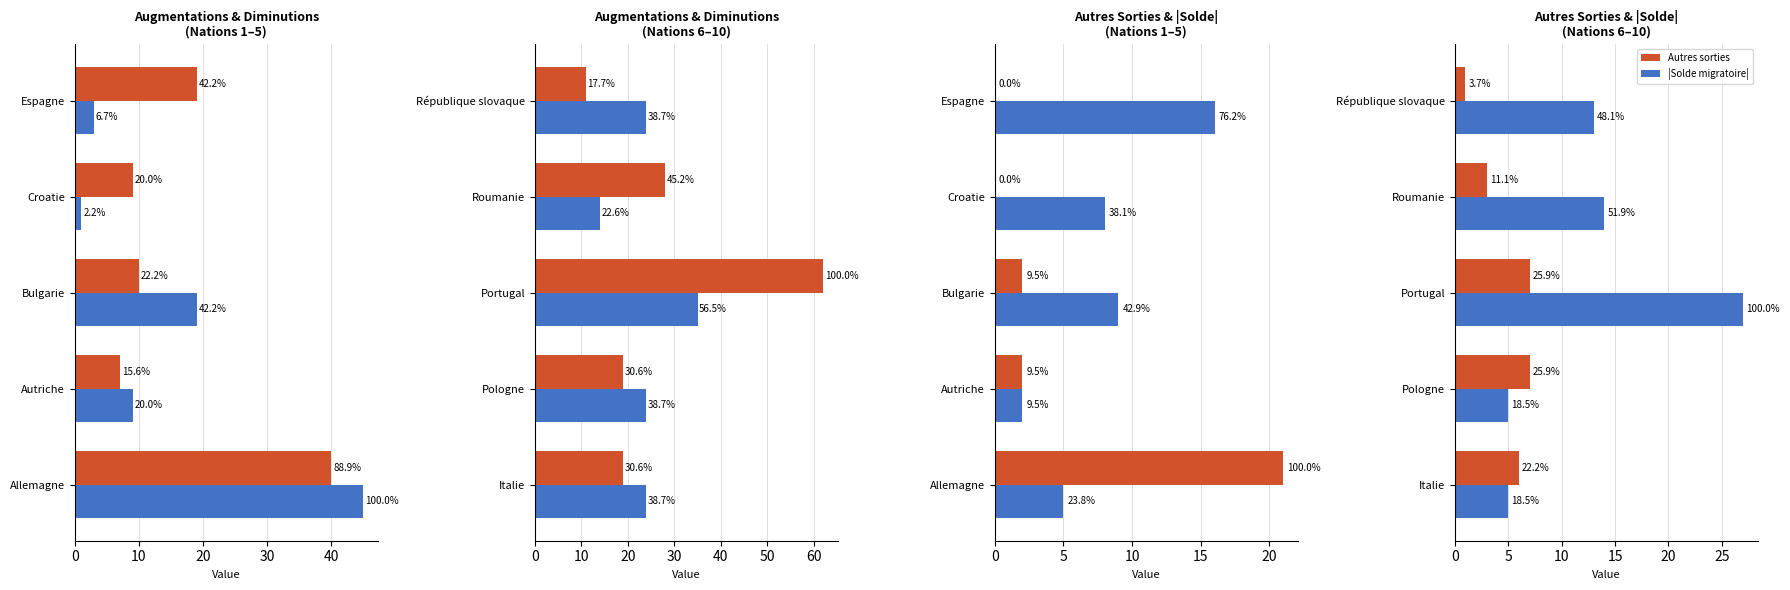

What is the difference between the maximum and minimum values in the Autres sorties series?

6